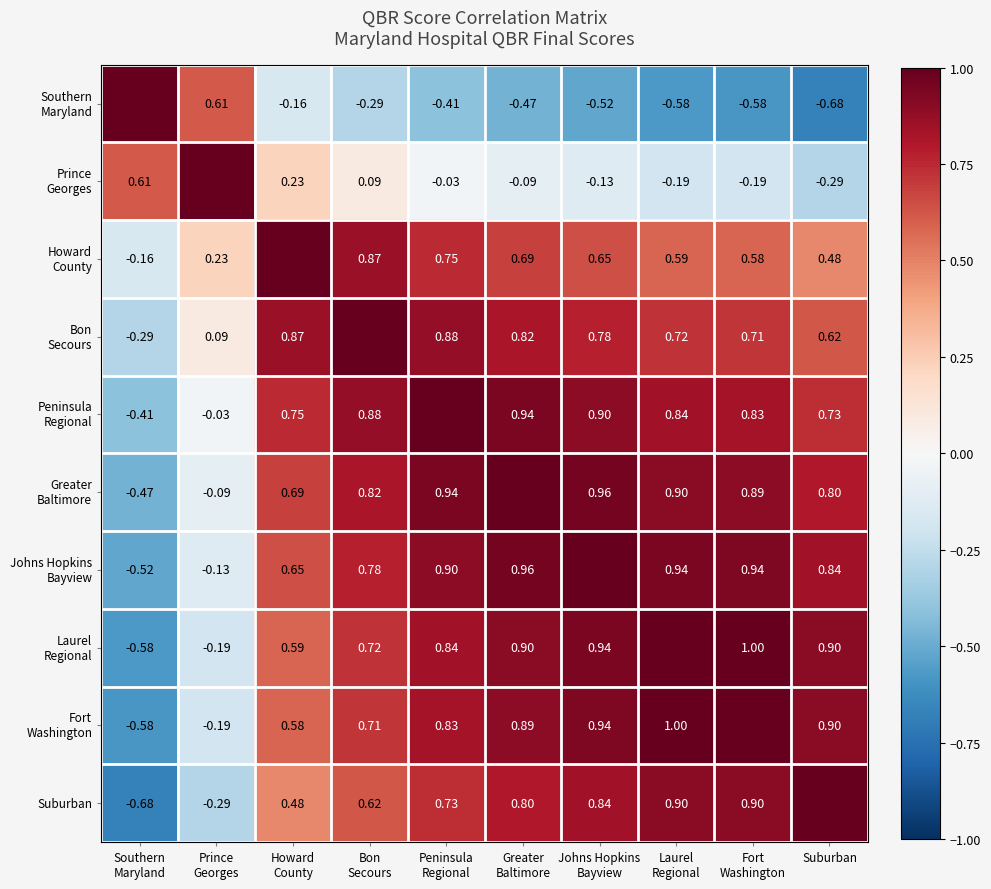

At which category is the sum across all series the highest?

Peninsula
Regional